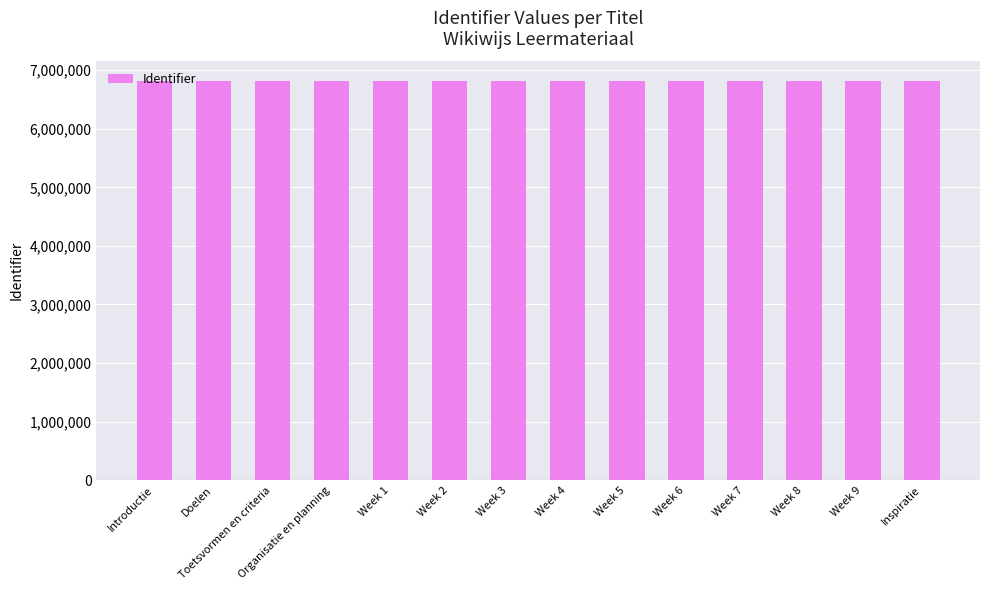

Does the chart contain stacked bars?

No